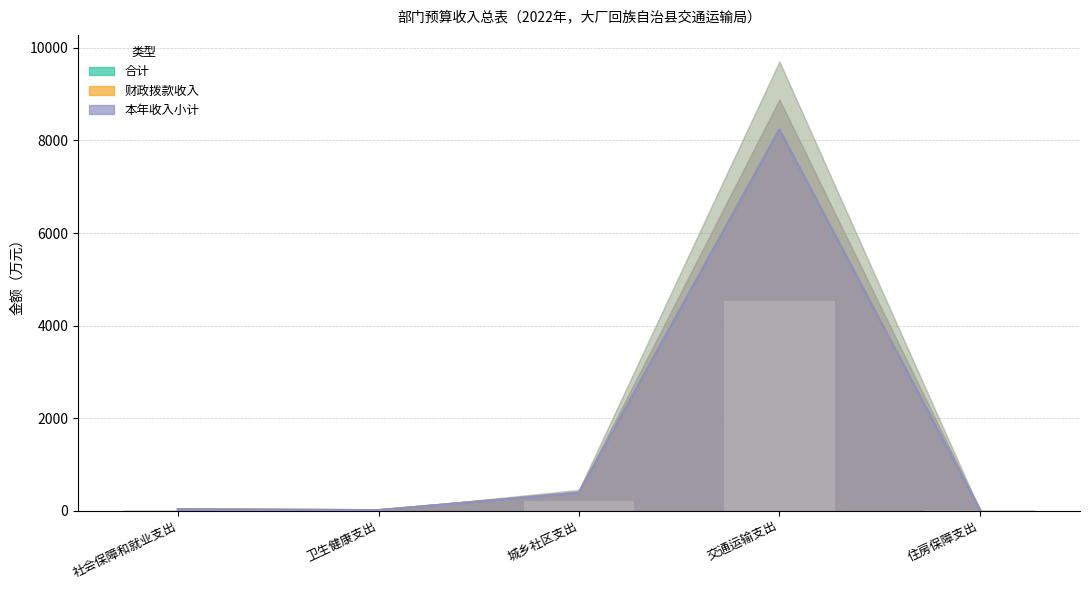

What is the difference between the 本年收入小计 values at 城乡社区支出 and 社会保障和就业支出?

357.1